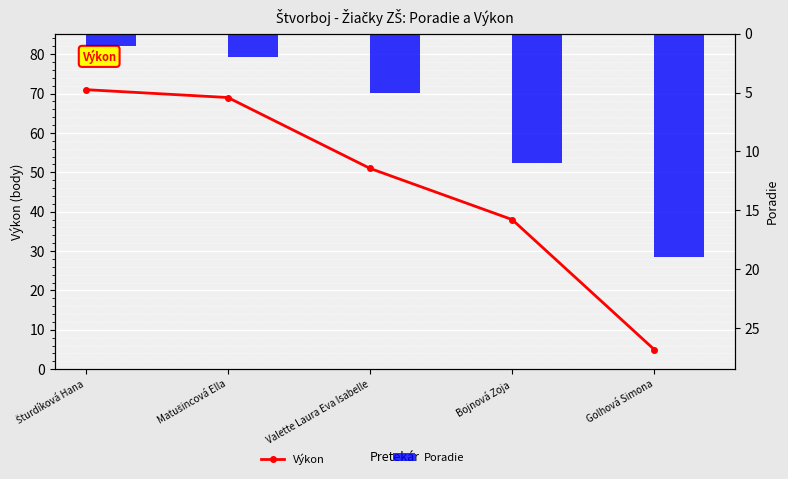

What is the smallest value displayed?

1